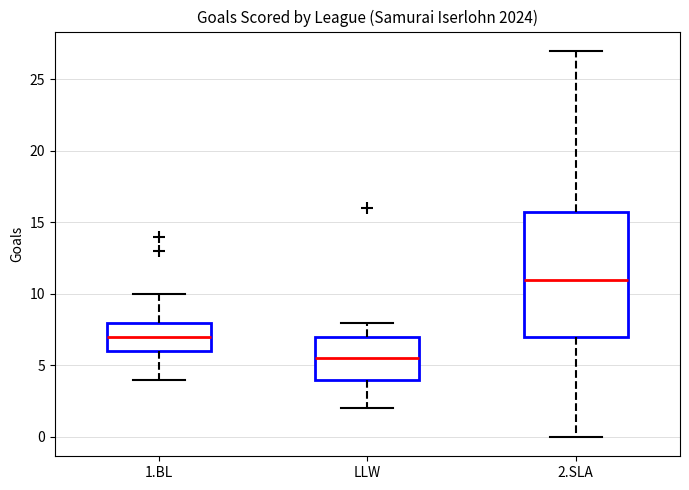

Which box has the highest median line?

2.SLA